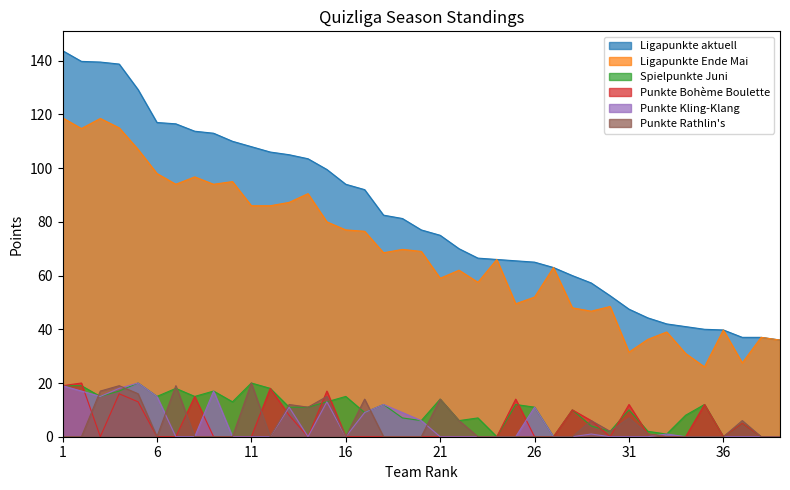

List the series in order of their peak value, lowest first.

Spielpunkte Juni, Punkte Bohème Boulette, Punkte Kling-Klang, Punkte Rathlin's, Ligapunkte Ende Mai, Ligapunkte aktuell